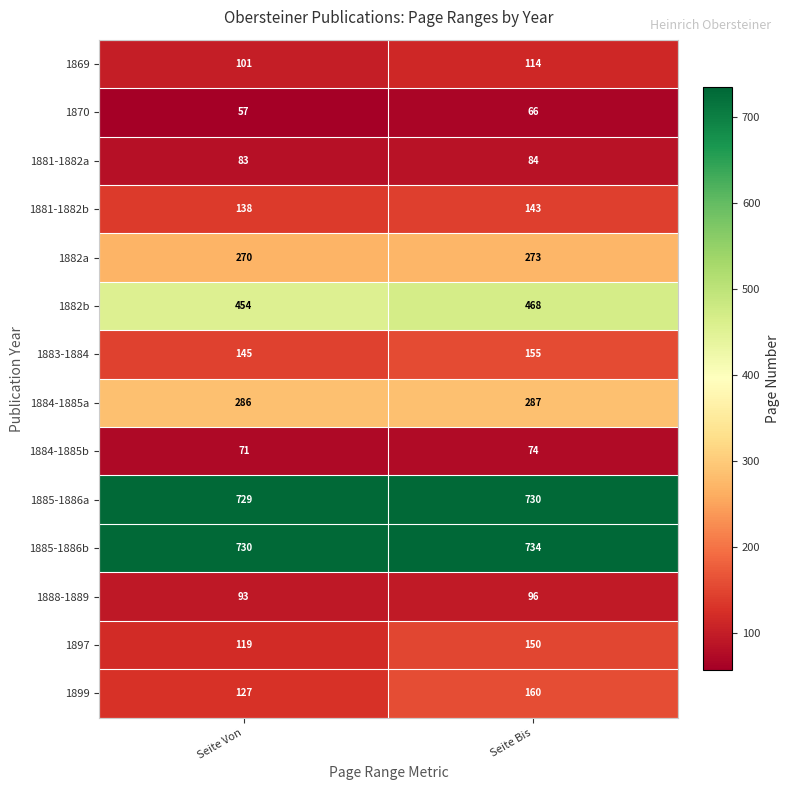

Which series has the largest total across all categories?

1885-1886b